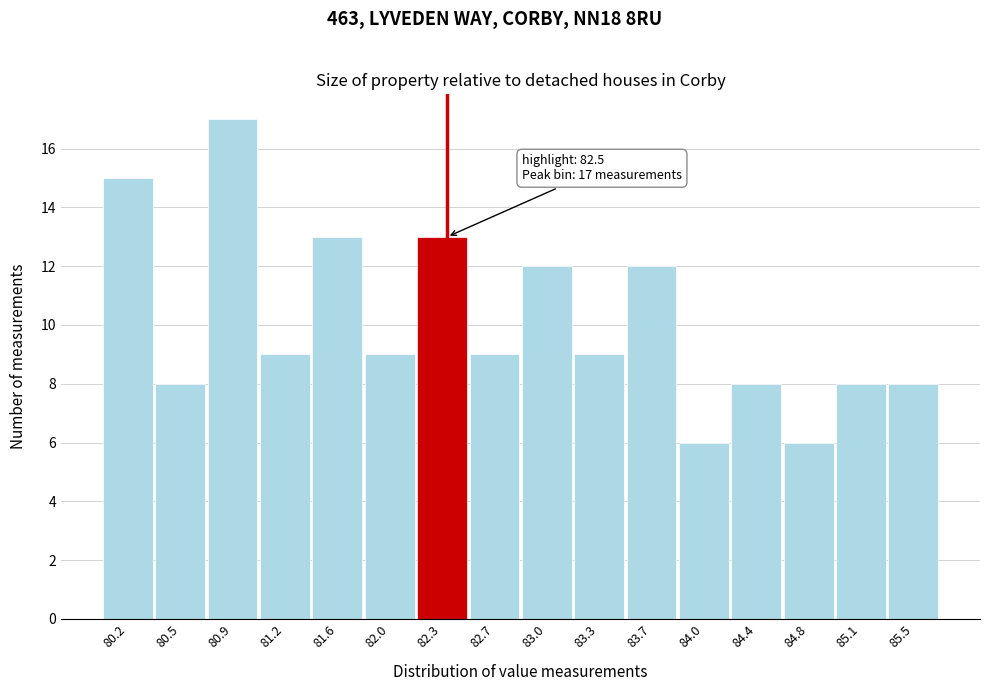

Reading right to left, what are all the values shown in this chart?

8	8	6	8	6	12	9	12	9	13	9	13	9	17	8	15